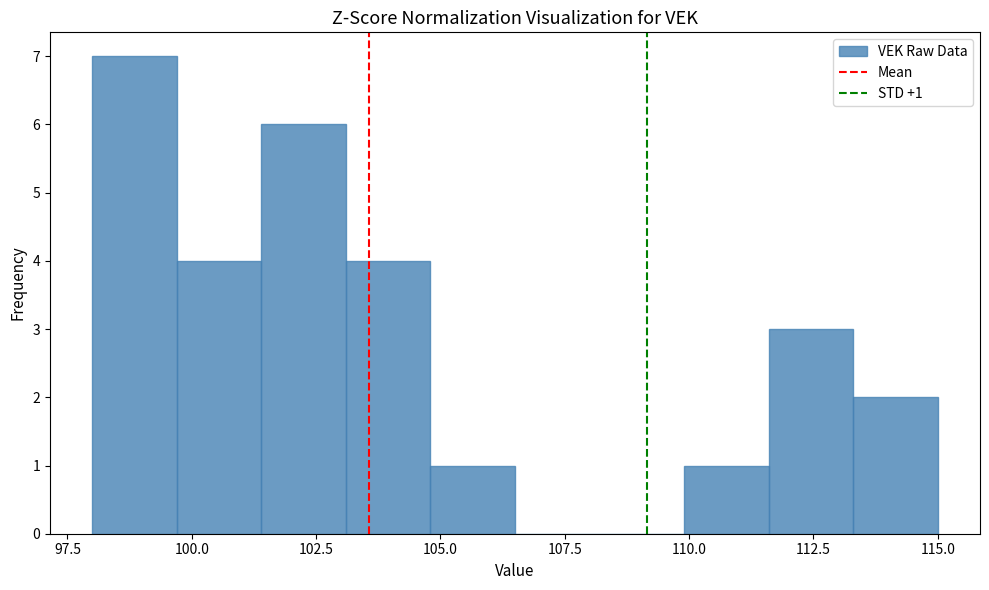

Read against the x-axis, roughly where is the centre of the tallest bar?

99.0